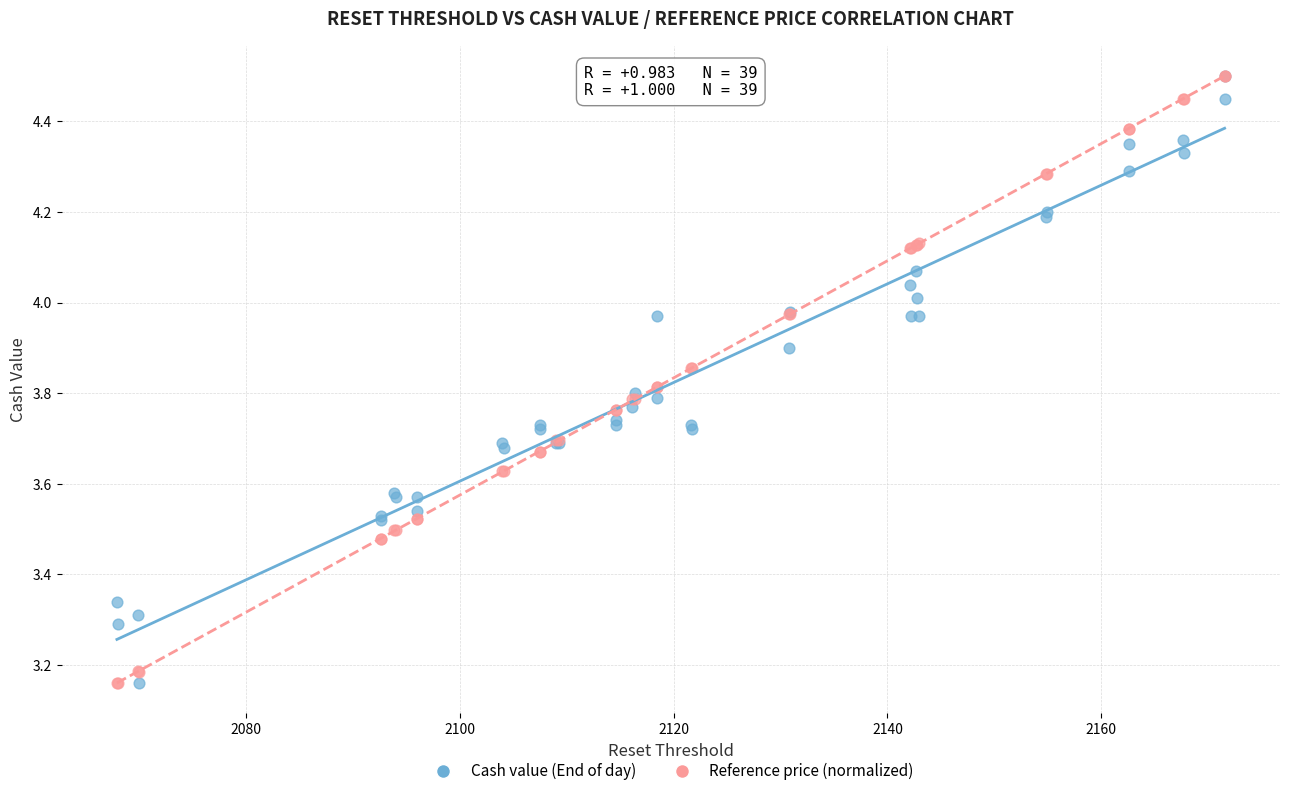

What are all the series names shown in the legend?

Cash value (End of day), Reference price (normalized)